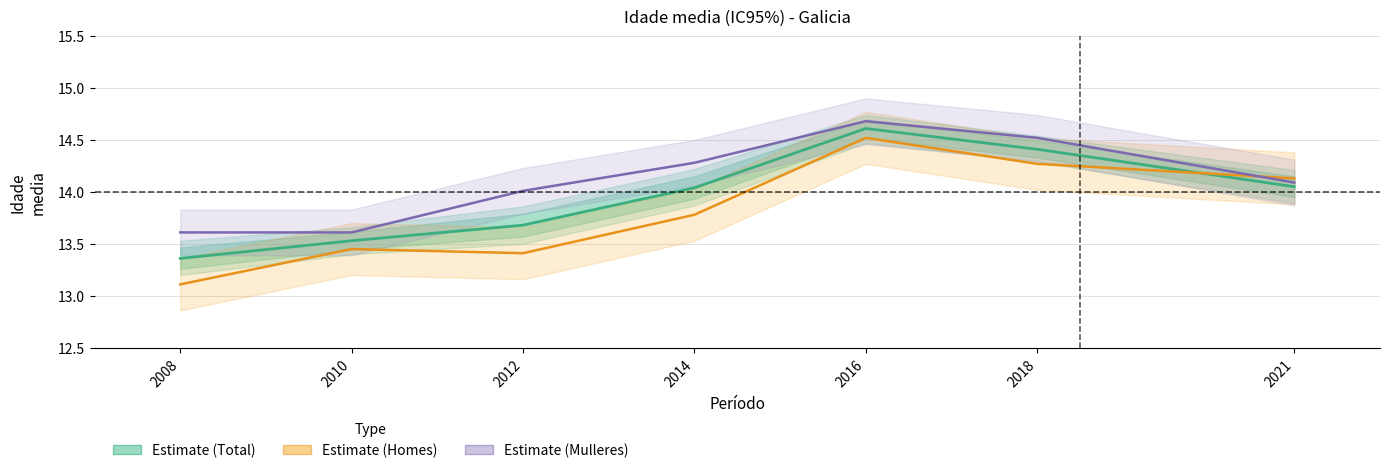

Does the chart display data point markers on the line(s)?

No